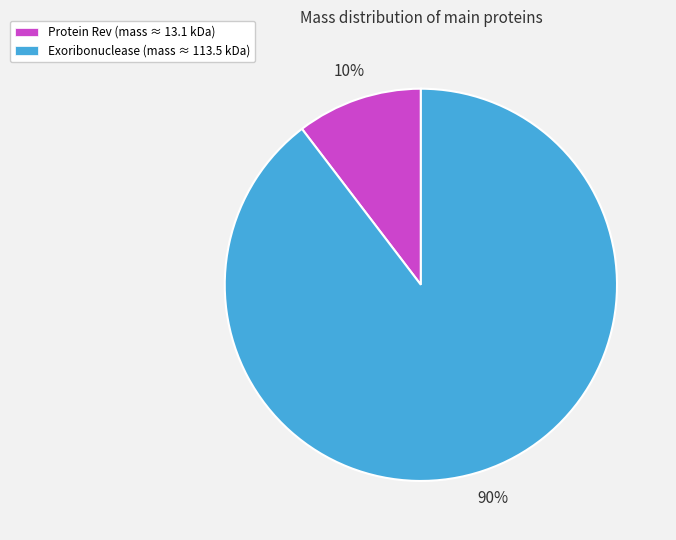

The Protein Rev (mass ≈ 13.1 kDa) slice represents 10% of the pie. True or false?

True